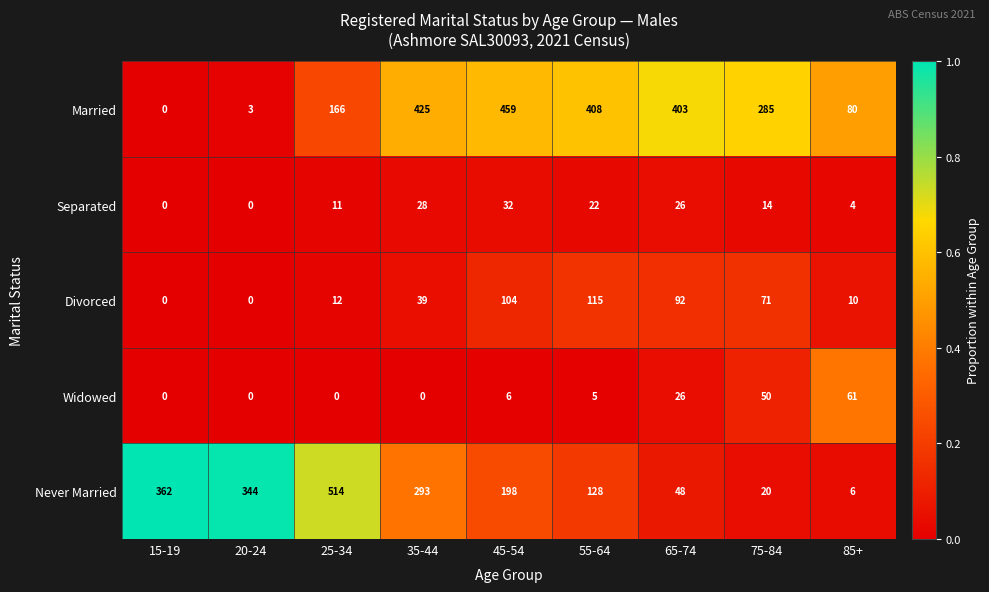

At how many categories does at least one series exceed 0?

9